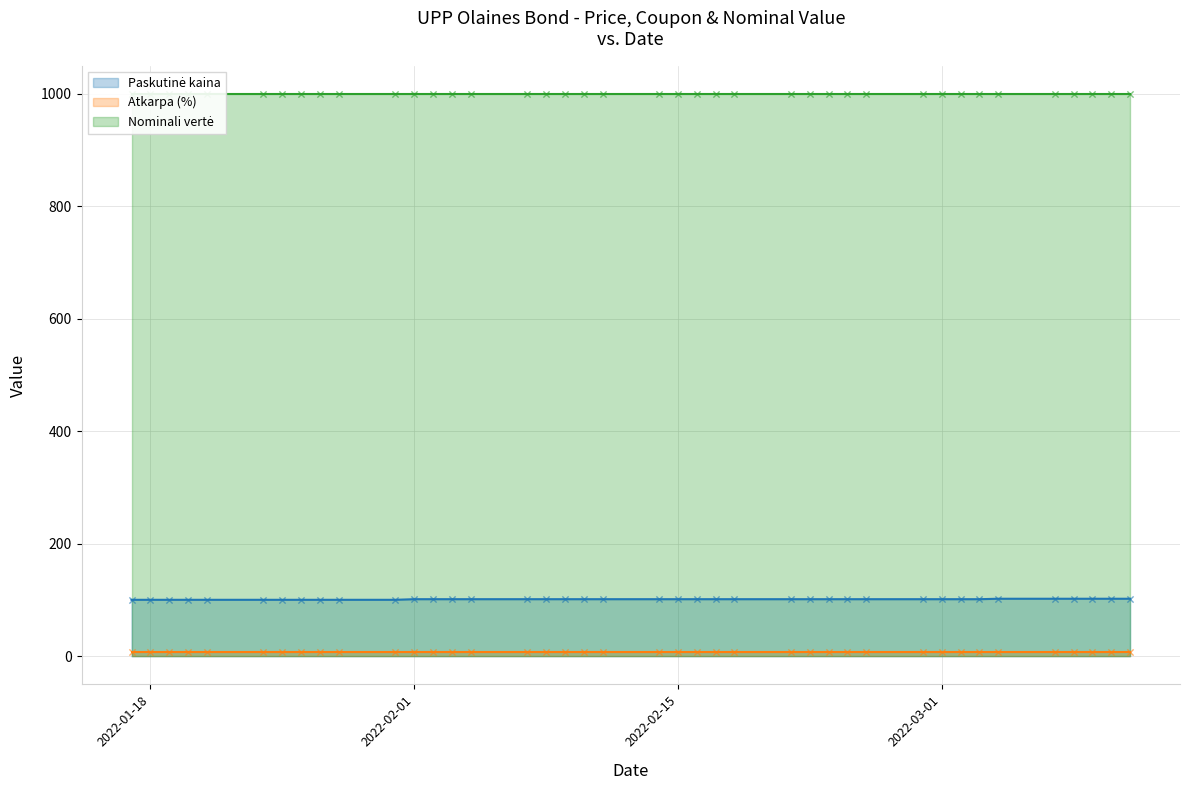

Which series reaches the maximum Y coordinate?

Nominali vertė